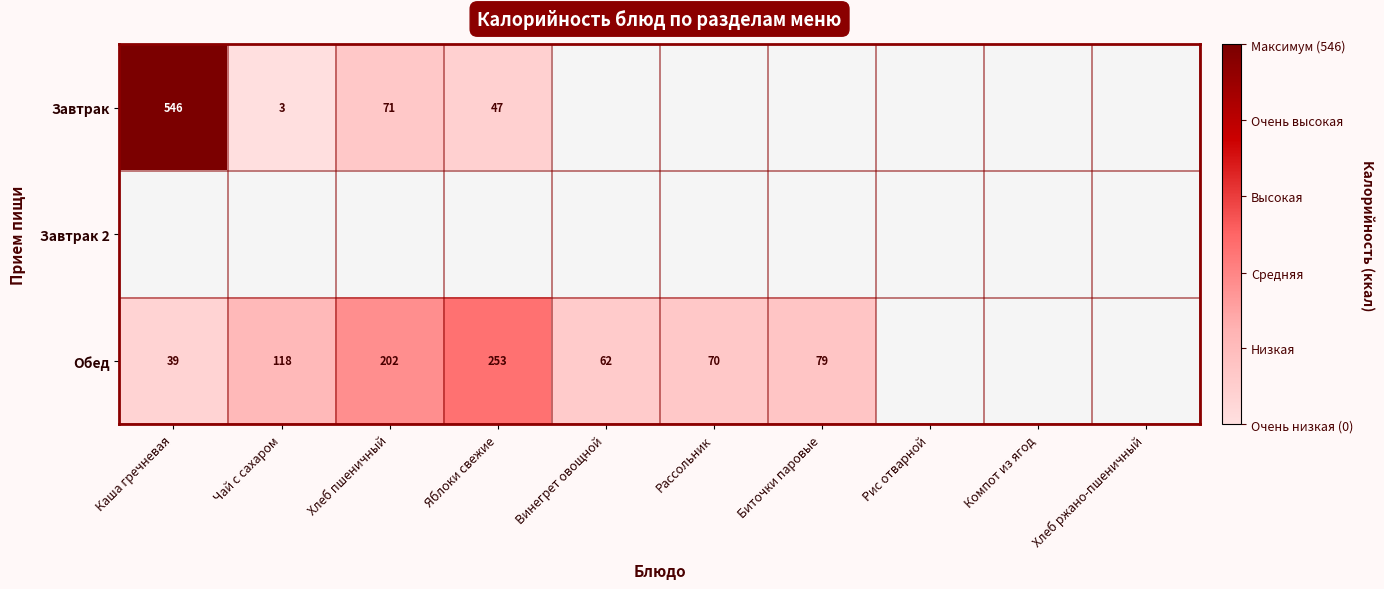

Which category has the lowest value across all series?

Чай с сахаром